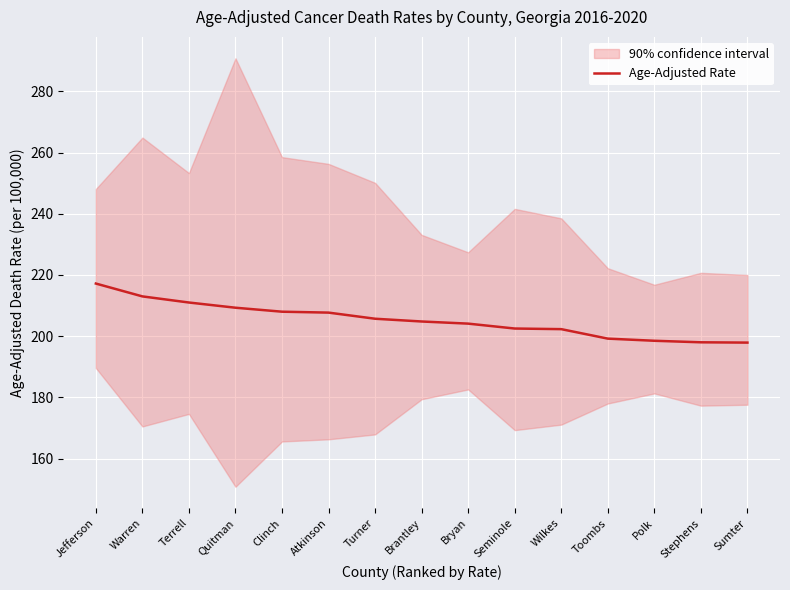

Rank the categories by value from lowest to highest.

Sumter, Stephens, Polk, Toombs, Wilkes, Seminole, Bryan, Brantley, Turner, Atkinson, Clinch, Quitman, Terrell, Warren, Jefferson